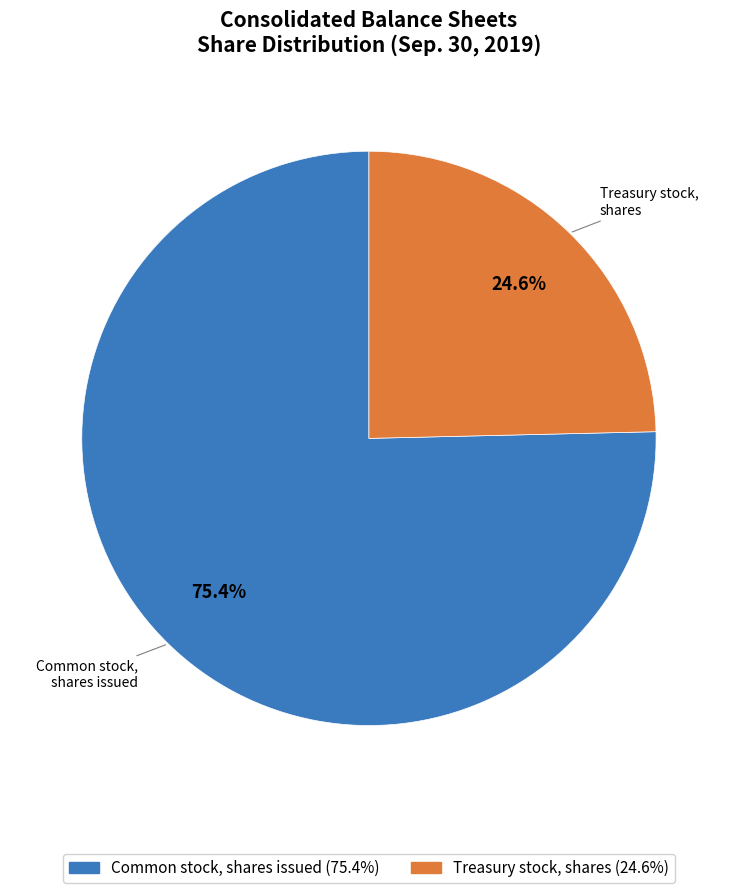

True or false: Common stock, shares issued accounts for 75% of the total.

True